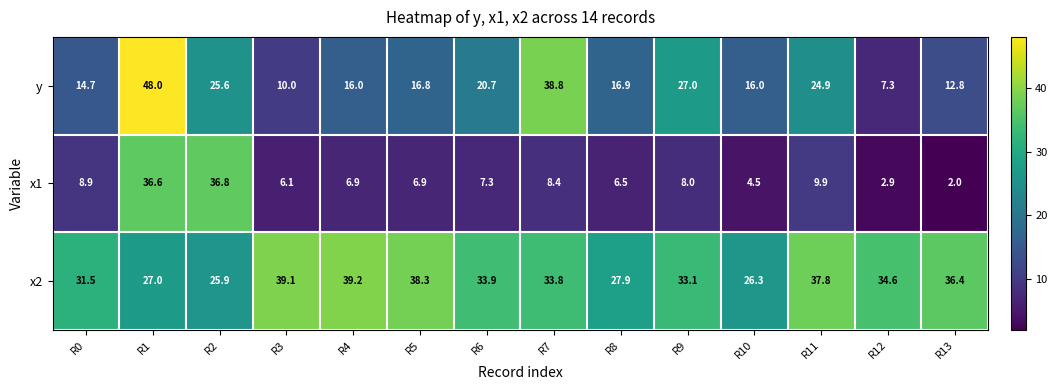

What is the difference between the x2 values at R6 and R11?

3.9